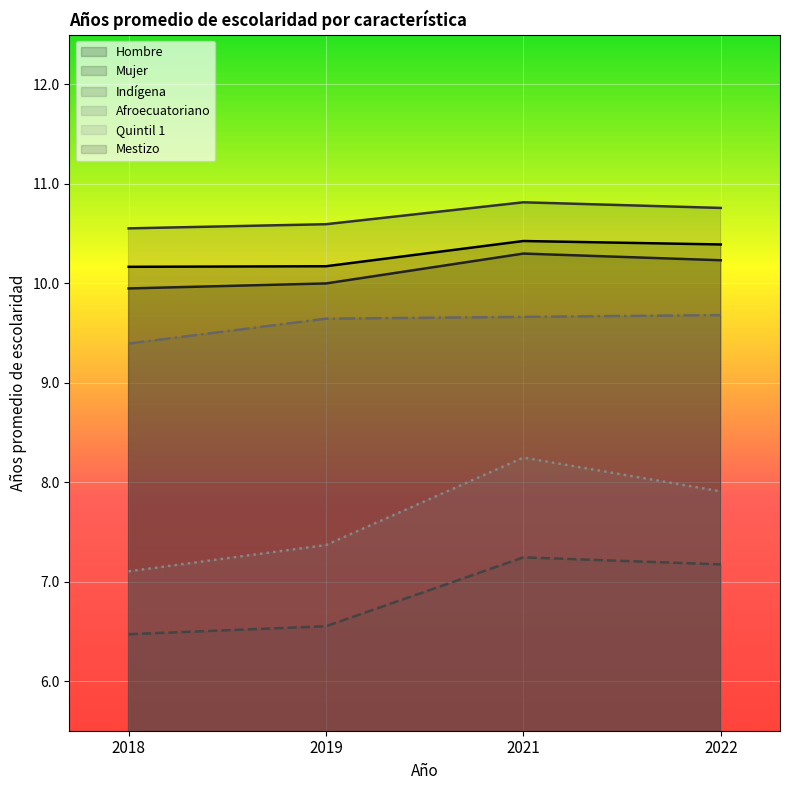

What are all the series names shown in the legend?

Hombre, Mujer, Indígena, Afroecuatoriano, Quintil 1, Mestizo